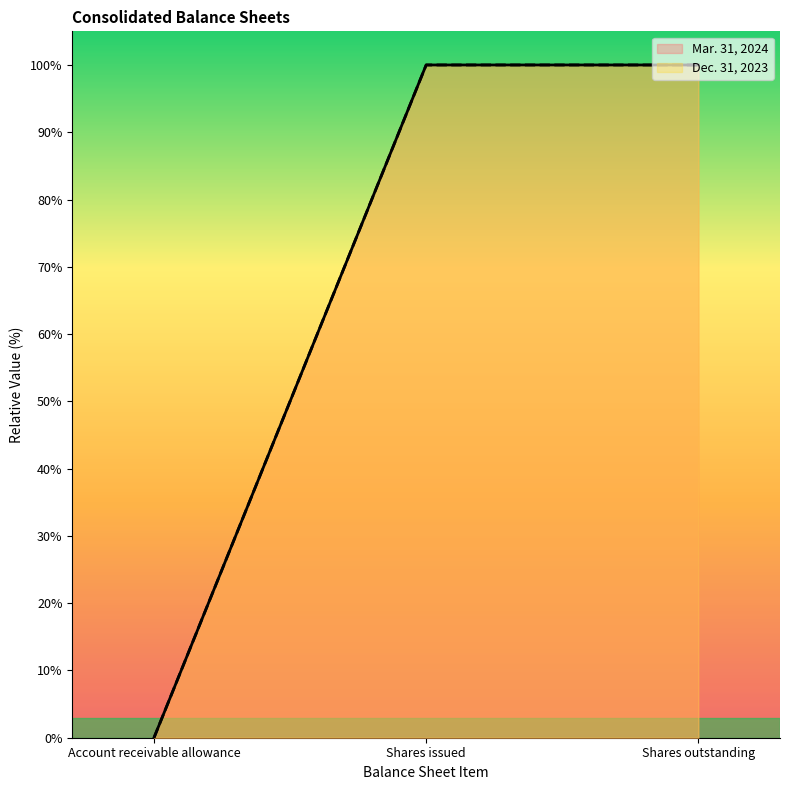

What is the label of the 1st point from the right?

Shares outstanding